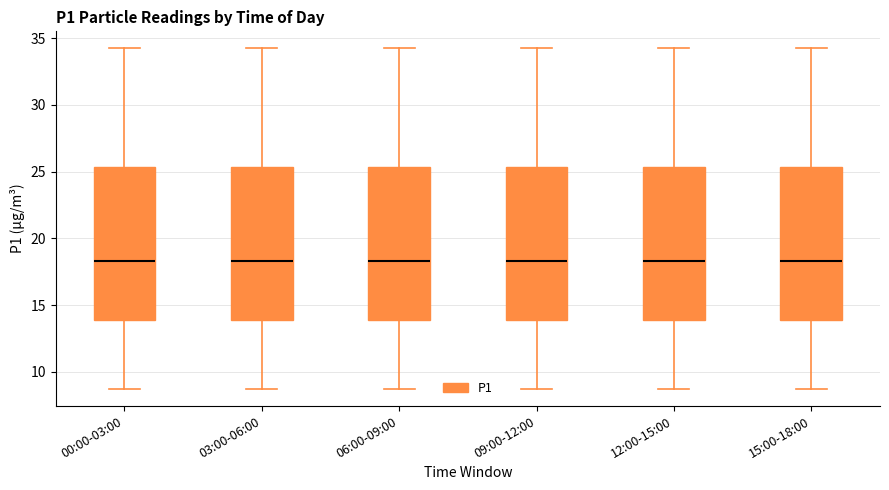

Reading left to right, read every box against the y-axis: the position of its median line, the range the box covers, and the ends of its whiskers. The values are not printed on the chart, so give them approximately, as read against the axis.

00:00-03:00: median 18.5, box 14.0 to 25.5, whiskers 8.5 to 34.0
03:00-06:00: median 18.5, box 14.0 to 25.5, whiskers 8.5 to 34.0
06:00-09:00: median 18.5, box 14.0 to 25.5, whiskers 8.5 to 34.0
09:00-12:00: median 18.5, box 14.0 to 25.5, whiskers 8.5 to 34.0
12:00-15:00: median 18.5, box 14.0 to 25.5, whiskers 8.5 to 34.0
15:00-18:00: median 18.5, box 14.0 to 25.5, whiskers 8.5 to 34.0